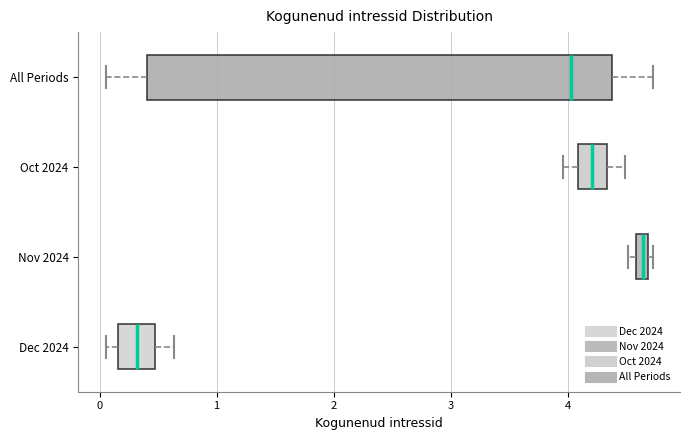

Where does the right whisker of the box for Oct 2024 end on the x-axis? The values are not printed on the chart, so give them approximately, as read against the axis.

4.5